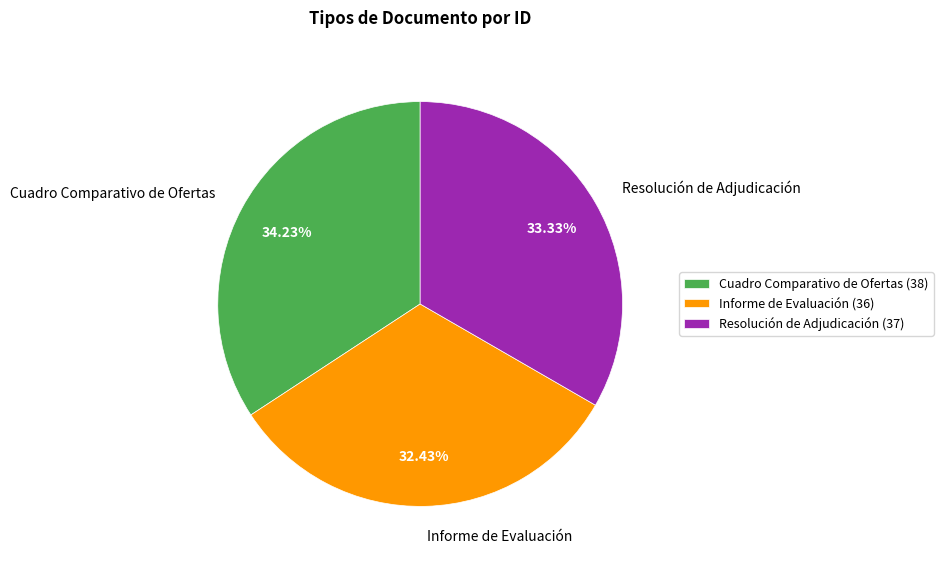

Count the number of slices in the pie.

3